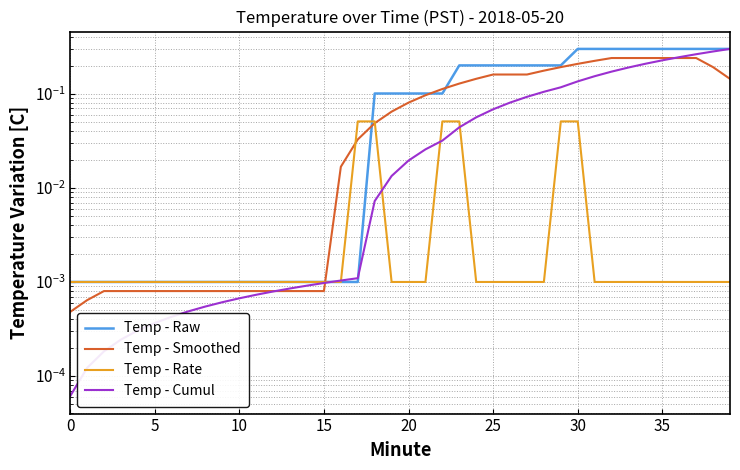

At which category is the sum across all series the highest?

37